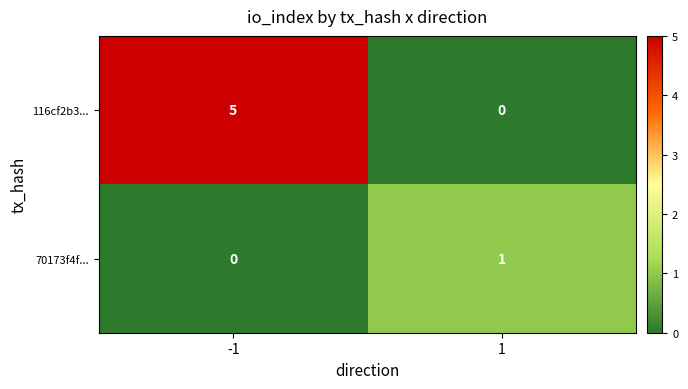

Reading left to right, list all the values displayed in this chart.

116cf2b3...: 5	0
70173f4f...: 0	1